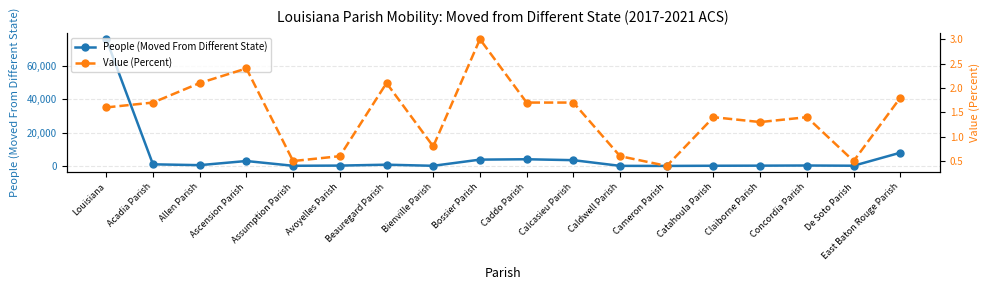

True or false: People (Moved From Different State) and Value (Percent) cross at least once.

False